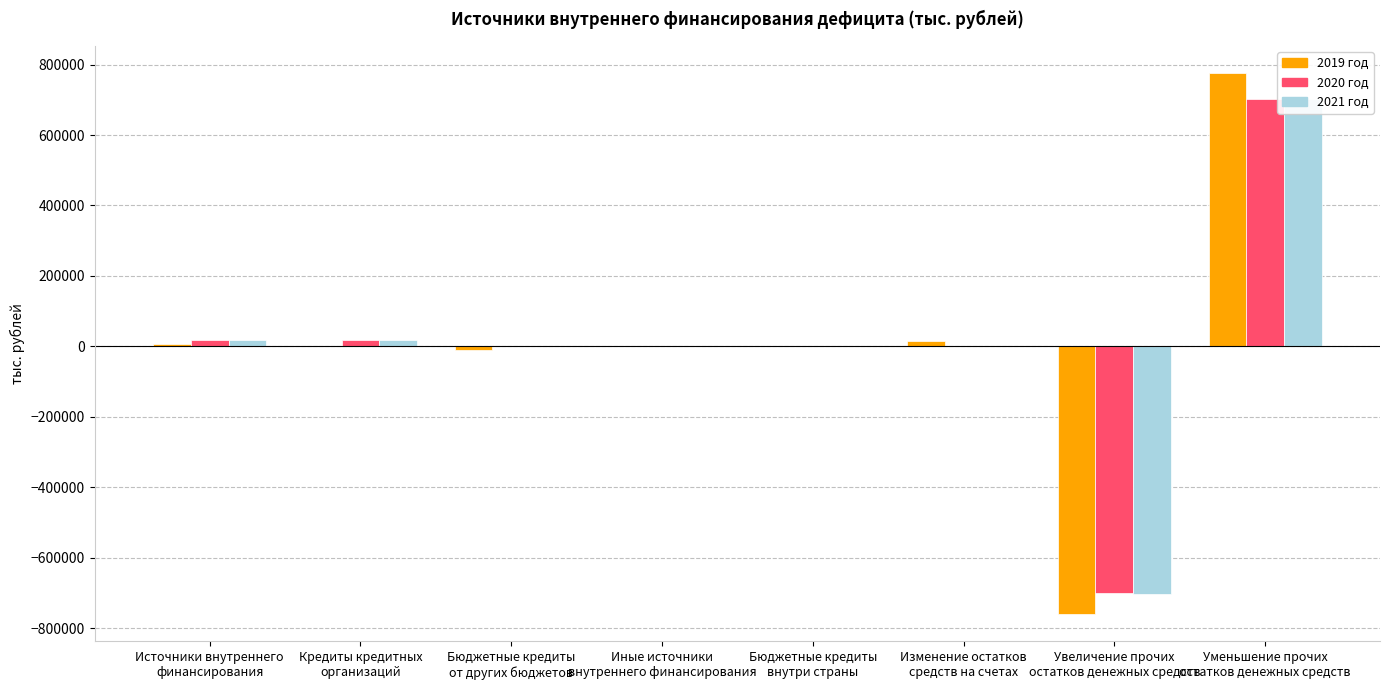

What is the label of the 8th bar from the right?

Источники внутреннего
финансирования